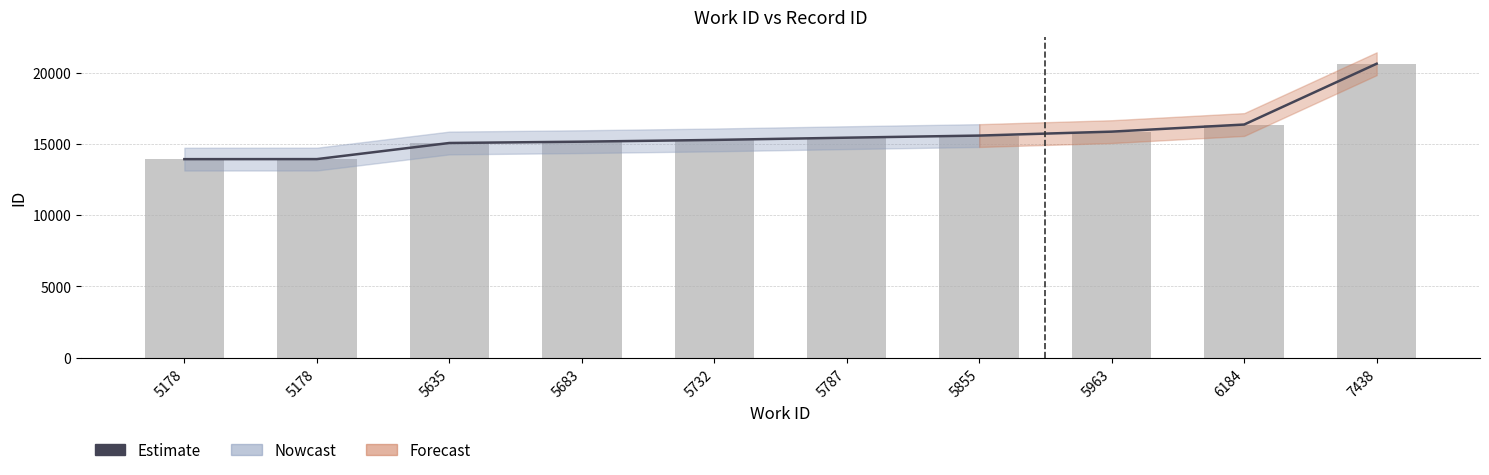

Reading left to right, list all the values displayed in this chart.

Estimate: 5178=13932	5178=13935	5635=15066	5683=15159	5732=15281	5787=15439	5855=15587	5963=15863	6184=16362	7438=20630
Daily count: 5178=13932	5178=13935	5635=15066	5683=15159	5732=15281	5787=15439	5855=15587	5963=15863	6184=16362	7438=20630